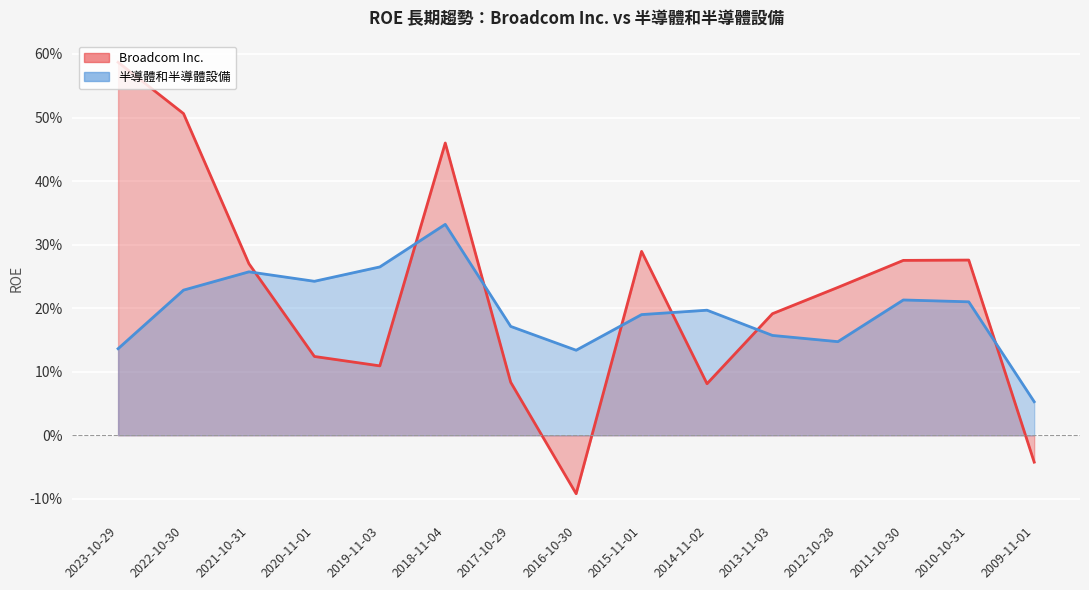

How many intersections are there between 半導體和半導體設備 and Broadcom Inc.?

7